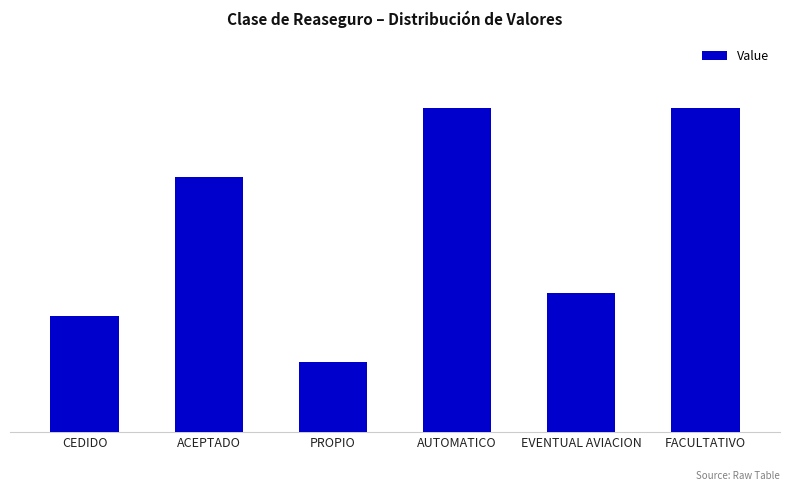

What is the change in value from ACEPTADO to AUTOMATICO?

+0.1